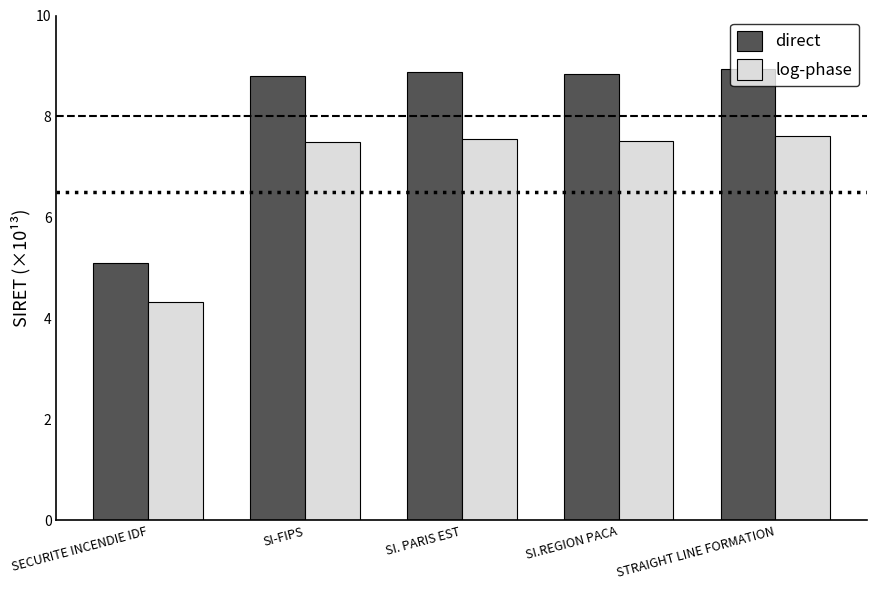

Reading left to right, what are all the values shown in this chart?

direct: SECURITE INCENDIE IDF=5.1	SI-FIPS=8.8	SI. PARIS EST=8.9	SI.REGION PACA=8.8	STRAIGHT LINE FORMATION=8.9
log-phase: SECURITE INCENDIE IDF=4.3	SI-FIPS=7.5	SI. PARIS EST=7.5	SI.REGION PACA=7.5	STRAIGHT LINE FORMATION=7.6